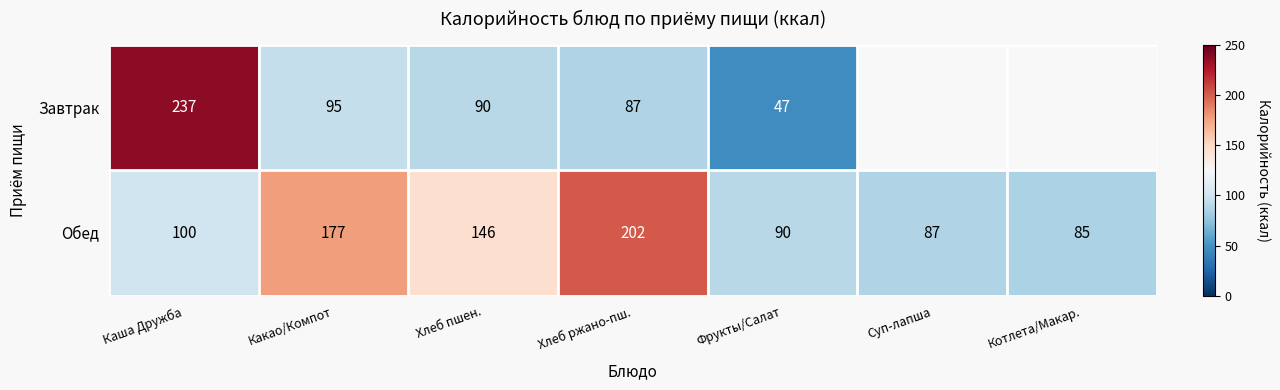

Which series changed the most between Хлеб пшен. and Фрукты/Салат?

Обед